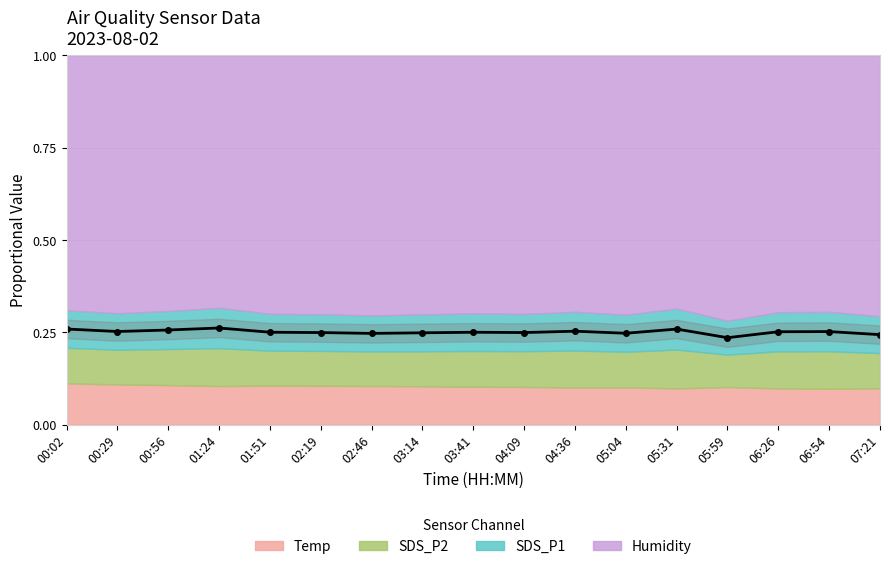

Which has a higher value, 02:19 or 01:51?

01:51